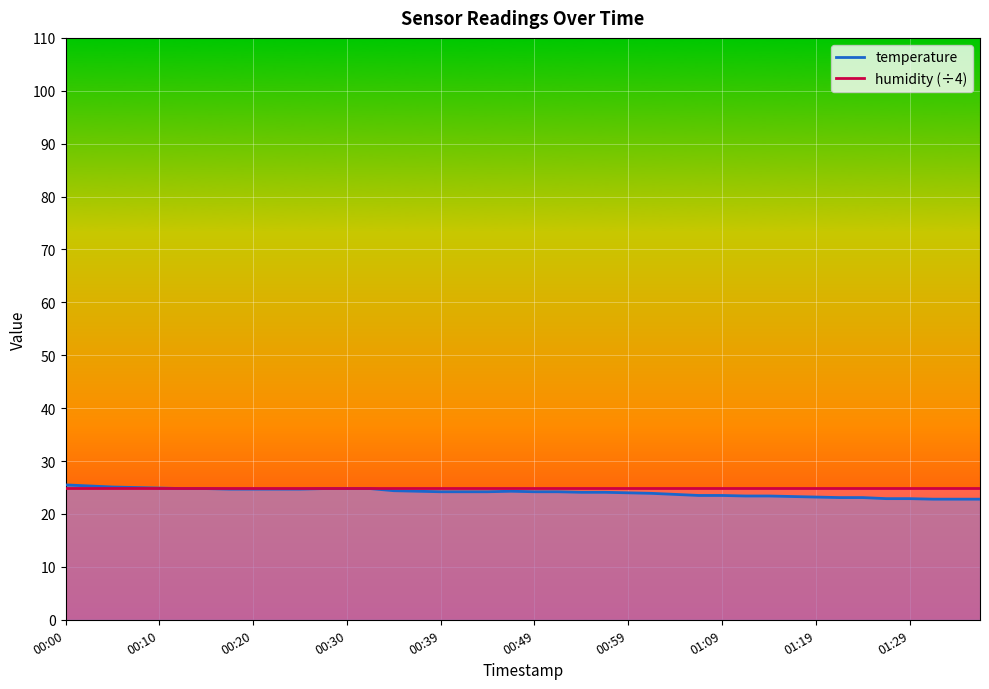

What is the smallest value displayed?

22.8